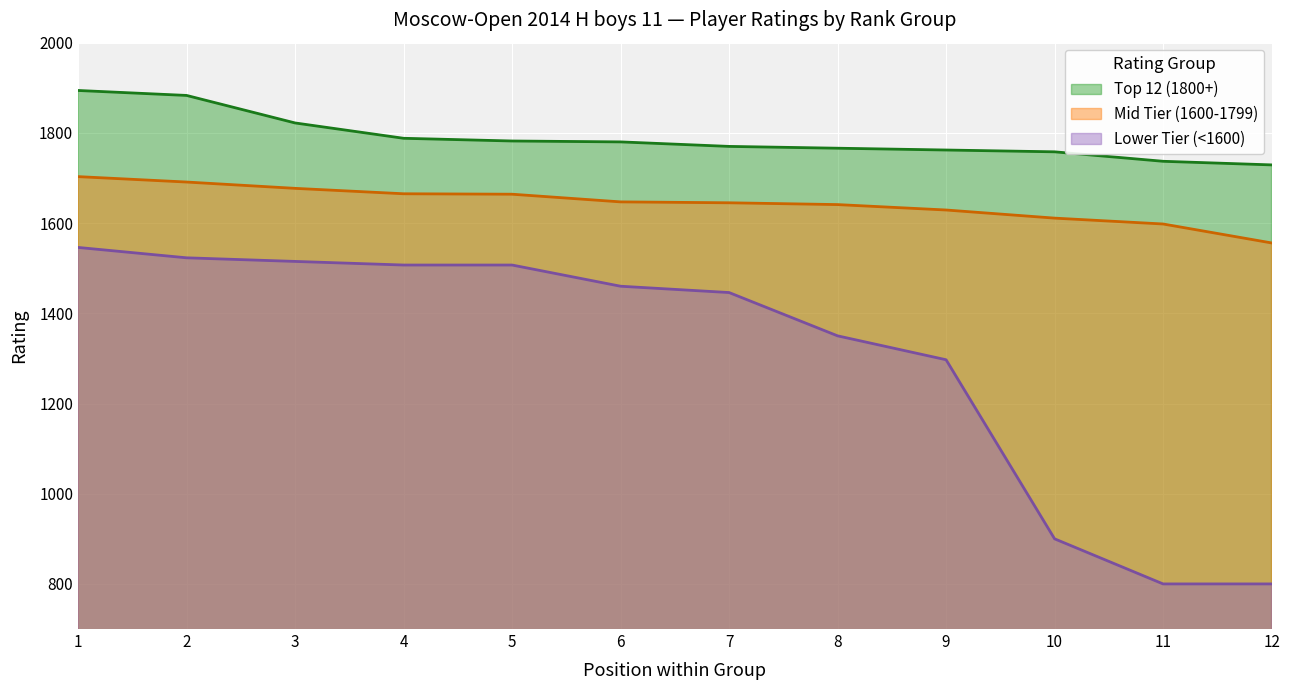

Read the Top 12 (1800+) value at 2.

1883